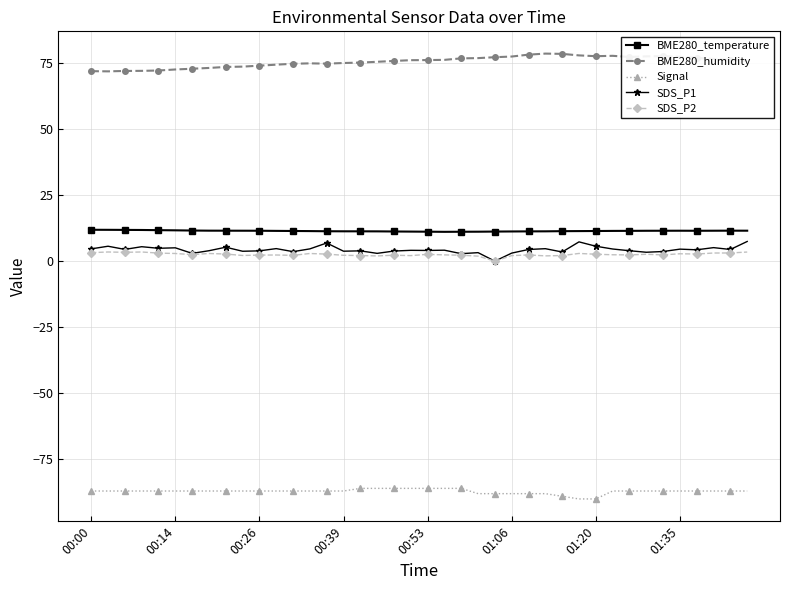

True or false: SDS_P2 and BME280_humidity cross at least once.

False